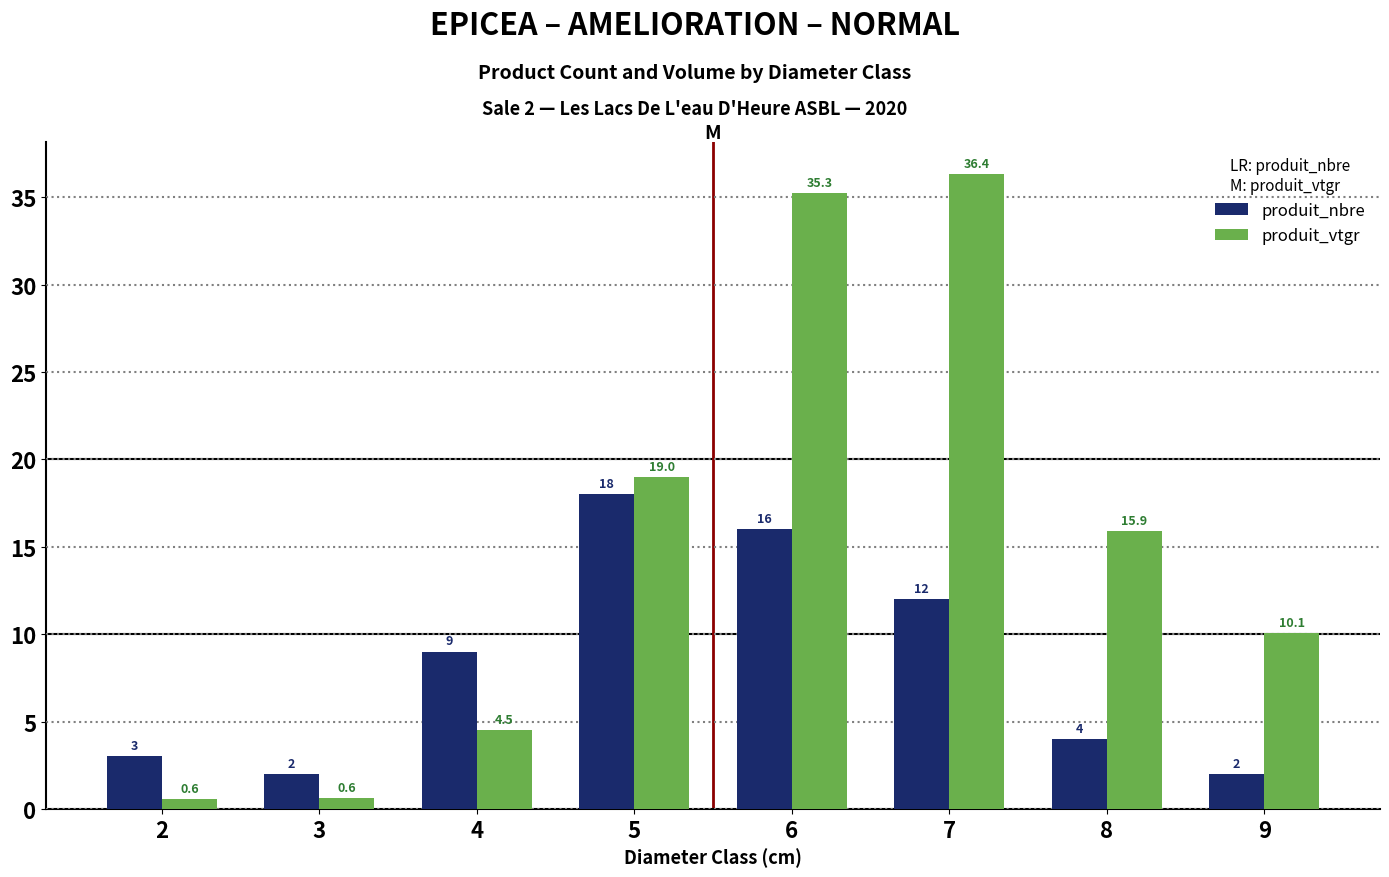

Which series has the largest total across all categories?

produit_vtgr